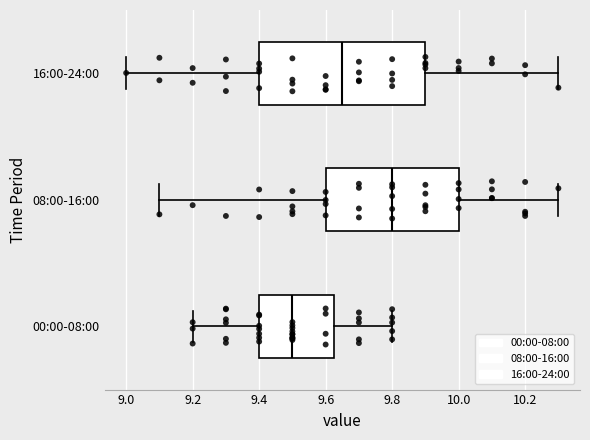

Reading bottom to top, read every box against the x-axis: the position of its median line, the range the box covers, and the ends of its whiskers. The values are not printed on the chart, so give them approximately, as read against the axis.

00:00-08:00: median 9.50, box 9.40 to 9.62, whiskers 9.20 to 9.80
08:00-16:00: median 9.80, box 9.60 to 10.00, whiskers 9.10 to 10.30
16:00-24:00: median 9.66, box 9.40 to 9.90, whiskers 9.00 to 10.30